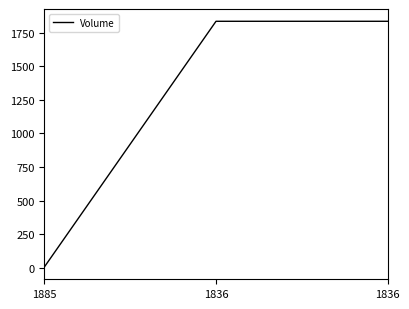

How many values are between 5 and 1836?

3